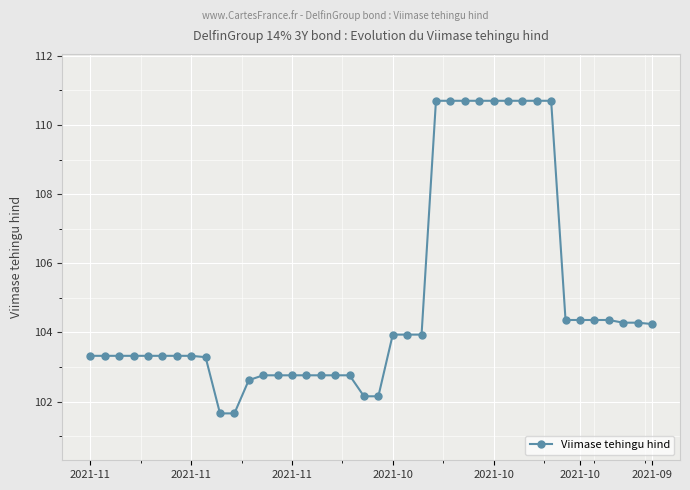

What is the value of the 4th point from the left?

103.3